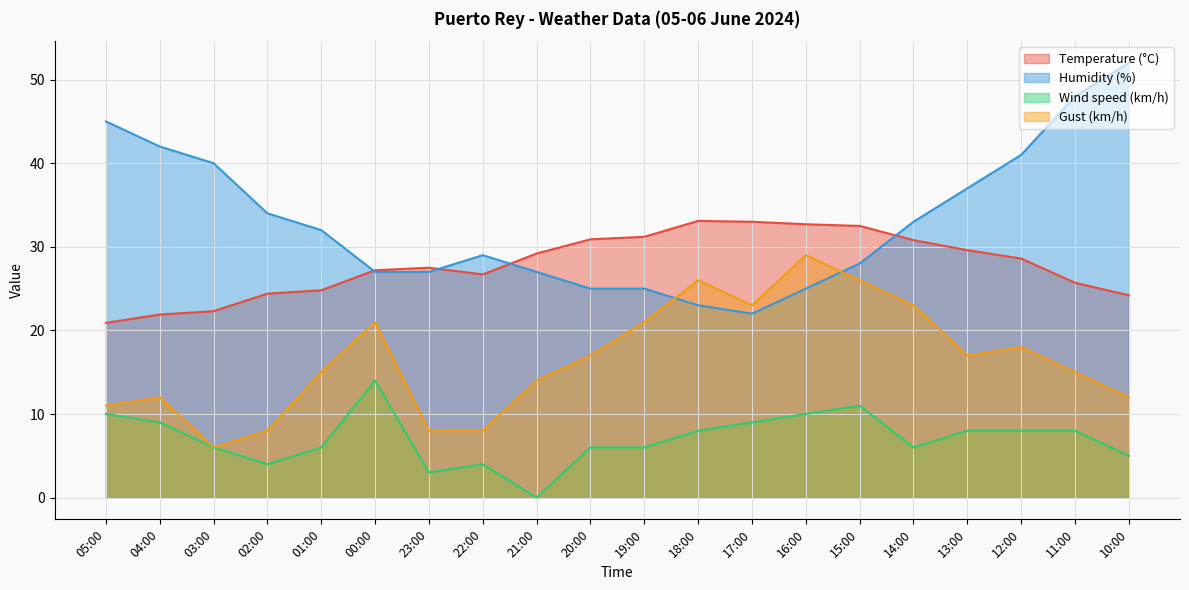

At how many categories does at least one series exceed 49?

1